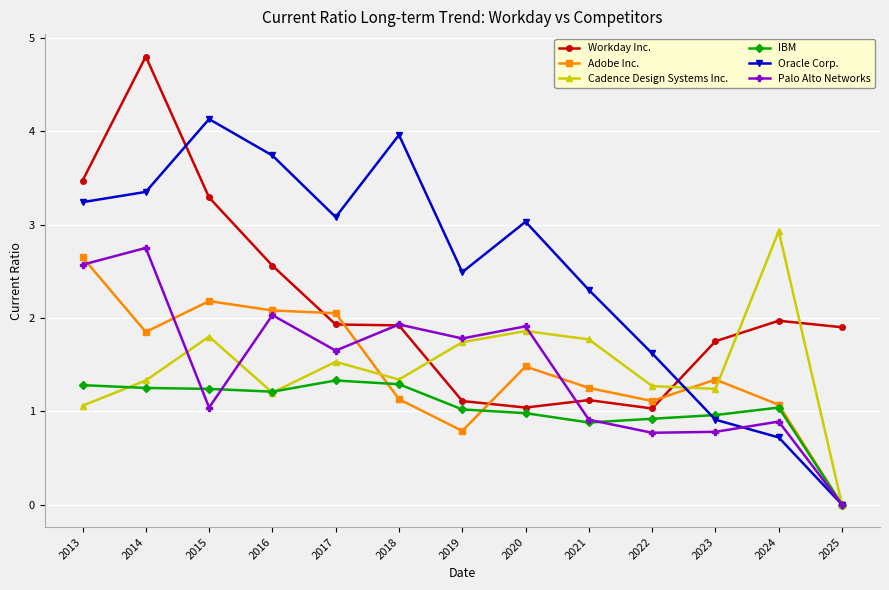

What is the value of the Workday Inc. point at the 9th from the left?

1.1